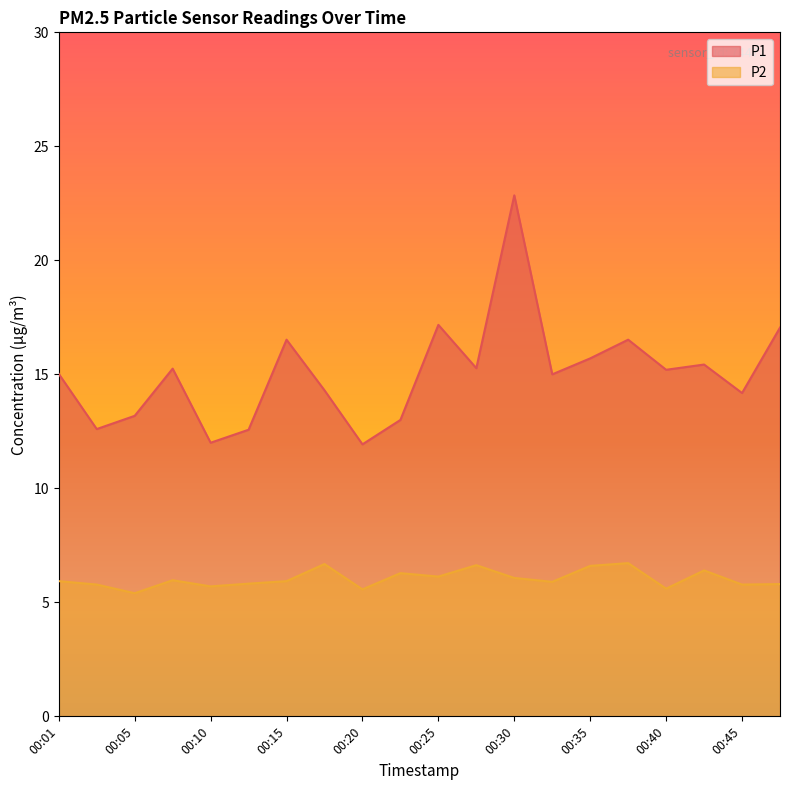

What is the difference between the maximum and minimum values in the P1 series?

10.9